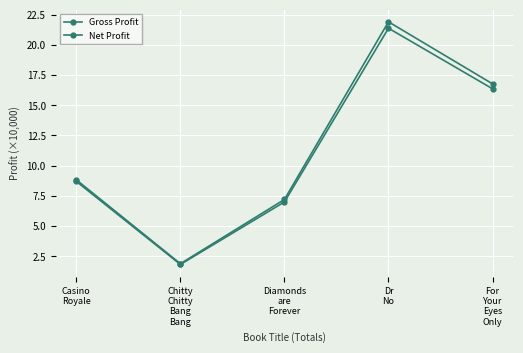

Rank the categories by Net Profit value from lowest to highest.

Chitty
Chitty
Bang
Bang, Diamonds
are
Forever, Casino
Royale, For
Your
Eyes
Only, Dr
No